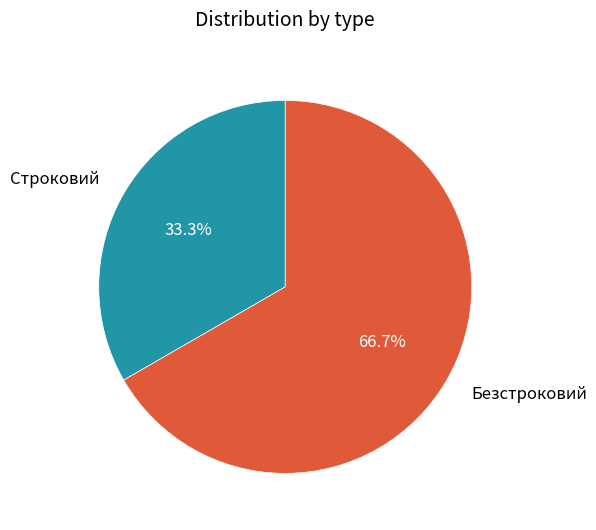

Does Безстроковий represent more than half of the total?

Yes